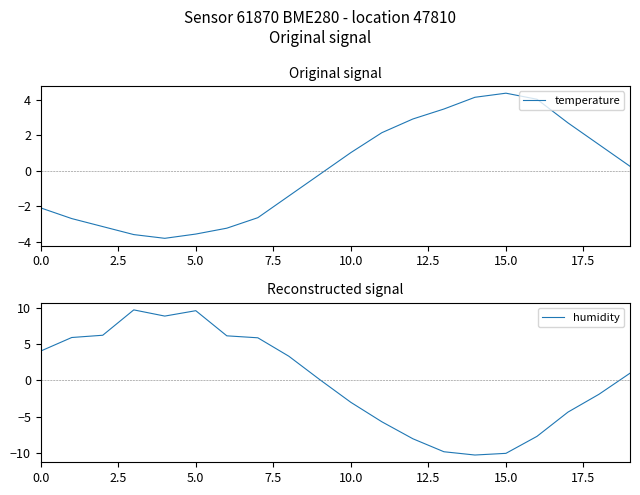

Is this an area chart (filled region under the line)?

No